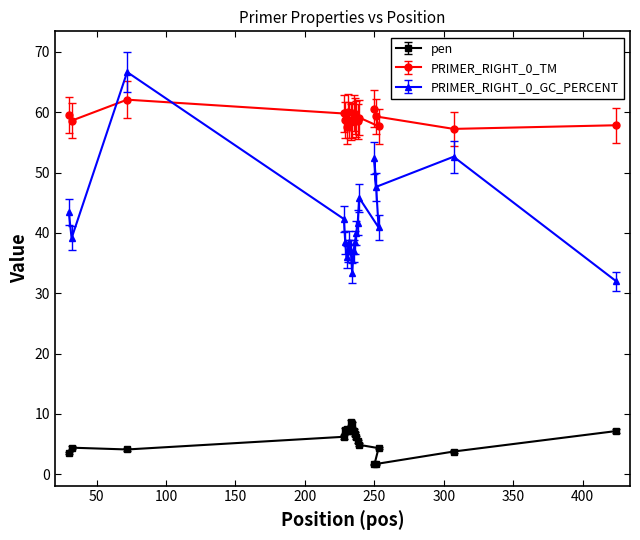

List the series in order of their peak value, highest first.

PRIMER_RIGHT_0_GC_PERCENT, PRIMER_RIGHT_0_TM, pen